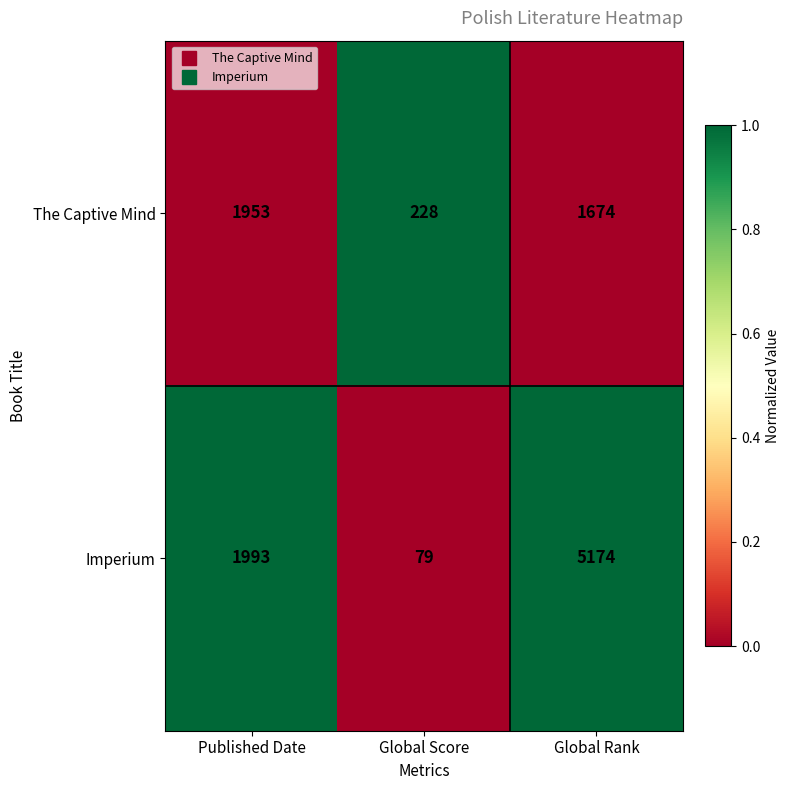

True or false: The Captive Mind has a value of 228 at Global Score.

True